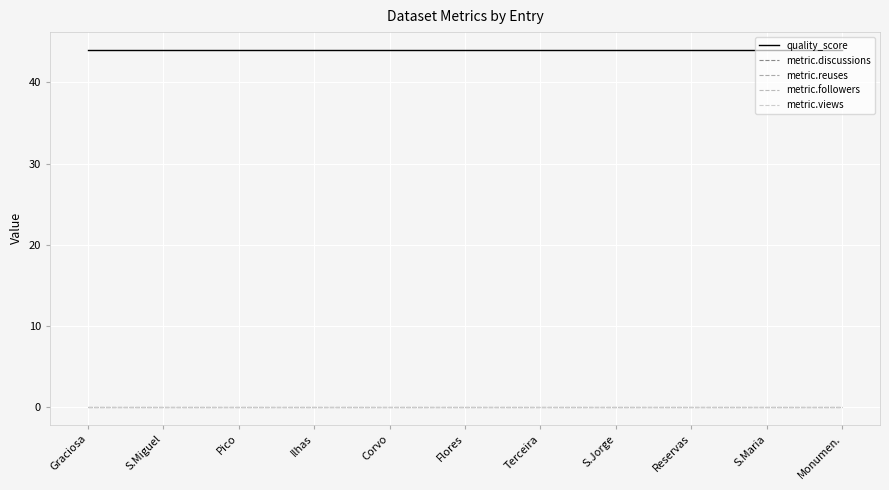

Reading left to right, what are all the values shown in this chart?

quality_score: Graciosa=44	S.Miguel=44	Pico=44	Ilhas=44	Corvo=44	Flores=44	Terceira=44	S.Jorge=44	Reservas=44	S.Maria=44	Monumen.=44
metric.discussions: Graciosa=0	S.Miguel=0	Pico=0	Ilhas=0	Corvo=0	Flores=0	Terceira=0	S.Jorge=0	Reservas=0	S.Maria=0	Monumen.=0
metric.reuses: Graciosa=0	S.Miguel=0	Pico=0	Ilhas=0	Corvo=0	Flores=0	Terceira=0	S.Jorge=0	Reservas=0	S.Maria=0	Monumen.=0
metric.followers: Graciosa=0	S.Miguel=0	Pico=0	Ilhas=0	Corvo=0	Flores=0	Terceira=0	S.Jorge=0	Reservas=0	S.Maria=0	Monumen.=0
metric.views: Graciosa=0	S.Miguel=0	Pico=0	Ilhas=0	Corvo=0	Flores=0	Terceira=0	S.Jorge=0	Reservas=0	S.Maria=0	Monumen.=0